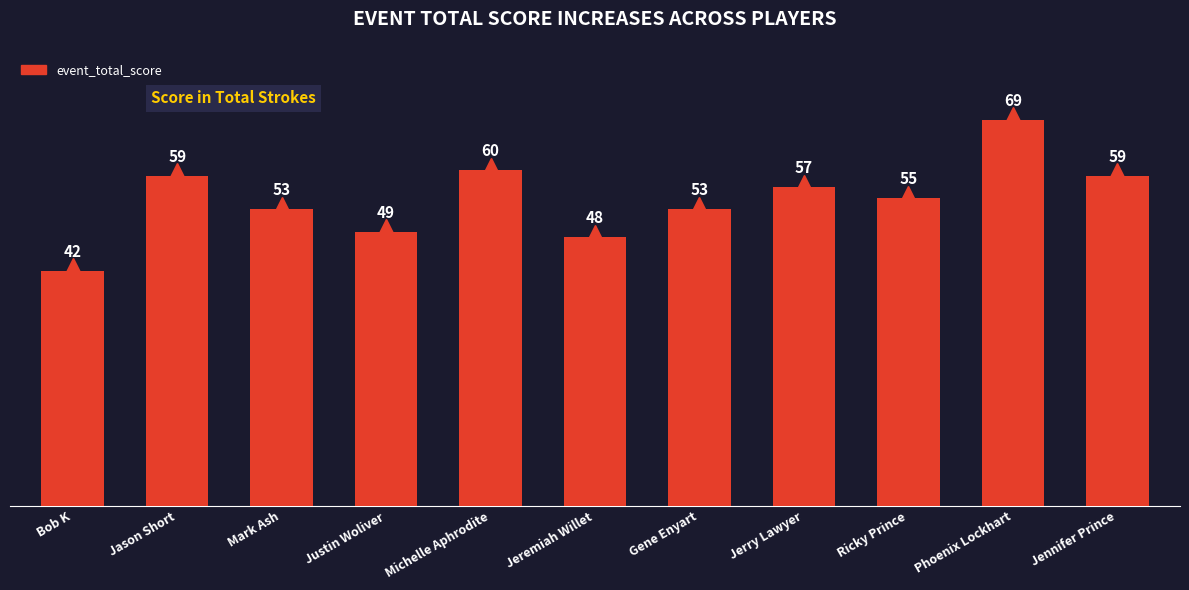

Between Jerry Lawyer and Jeremiah Willet, which is larger?

Jerry Lawyer